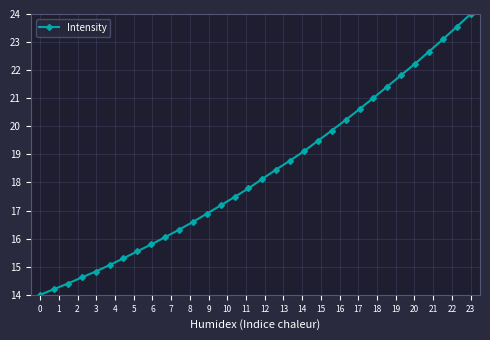

What is the smallest value displayed?

14.0